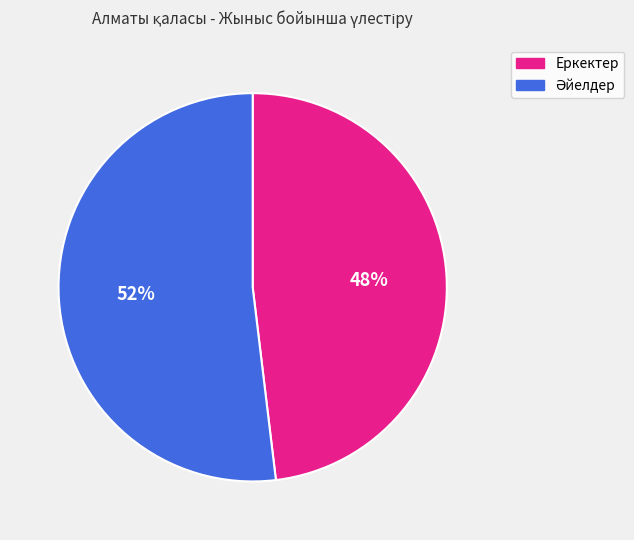

Is there a majority slice in this chart?

Yes